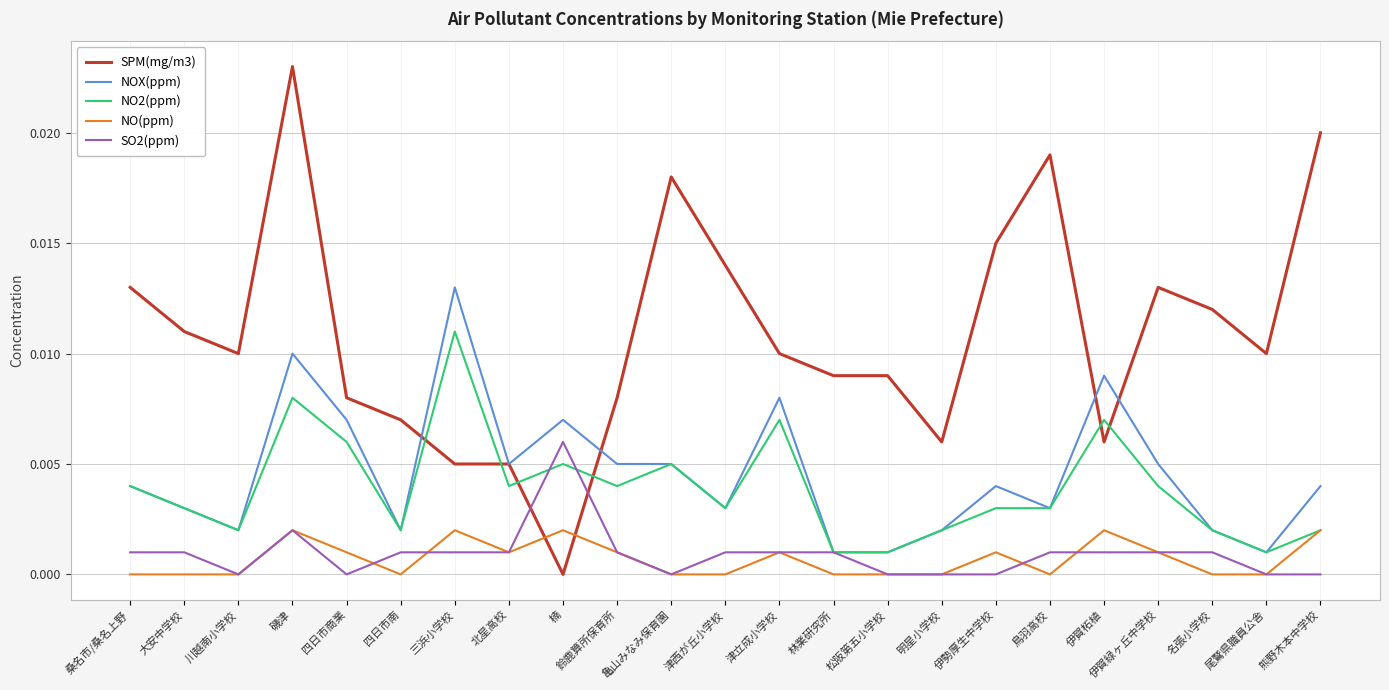

Rank the series by their maximum value, from lowest to highest.

NO(ppm), SO2(ppm), NO2(ppm), NOX(ppm), SPM(mg/m3)